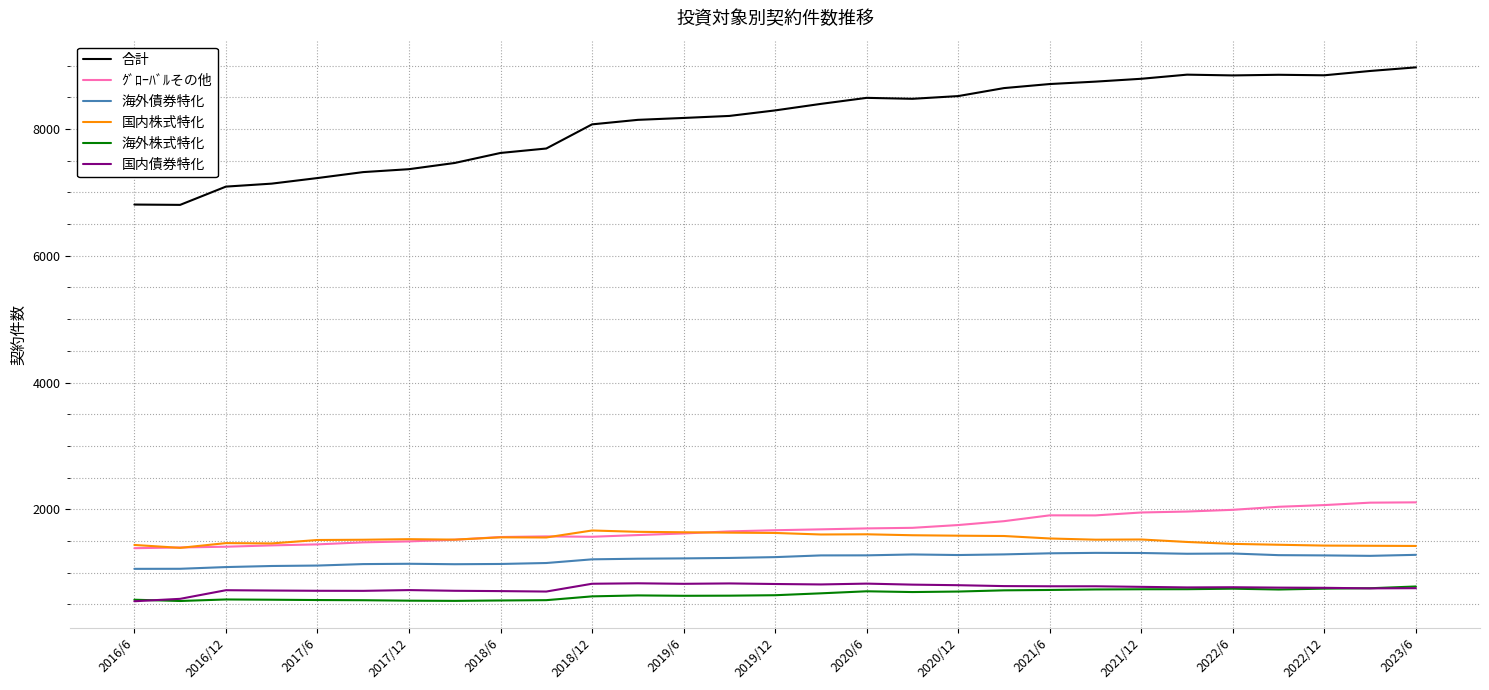

Which series has the largest range (max minus min)?

合計